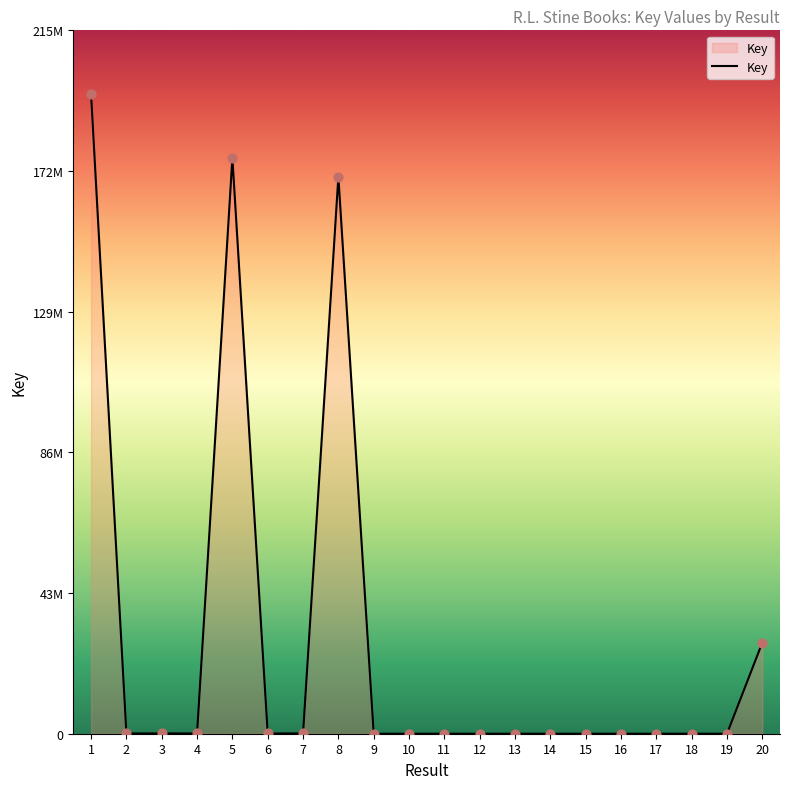

What is the change in value from 11 to 12?

+4087